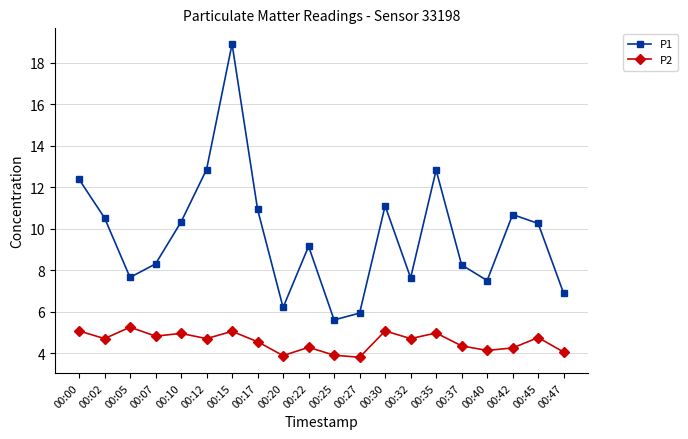

What is the approximate value of P1 at 00:40?

7.5